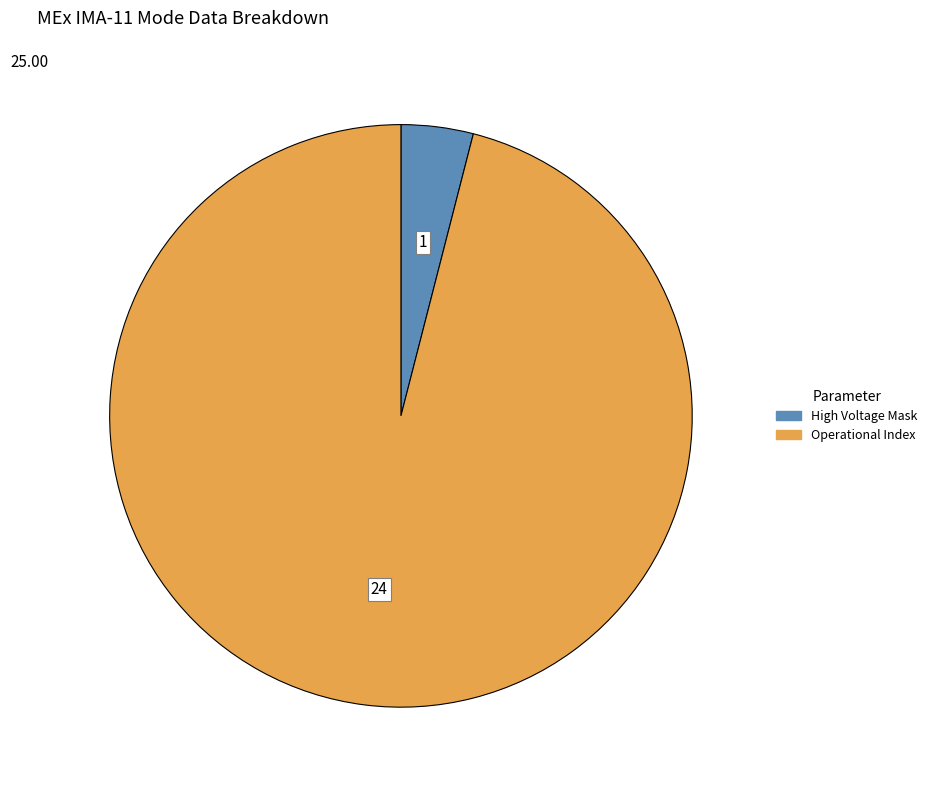

Is there any slice that represents more than half of the pie?

Yes